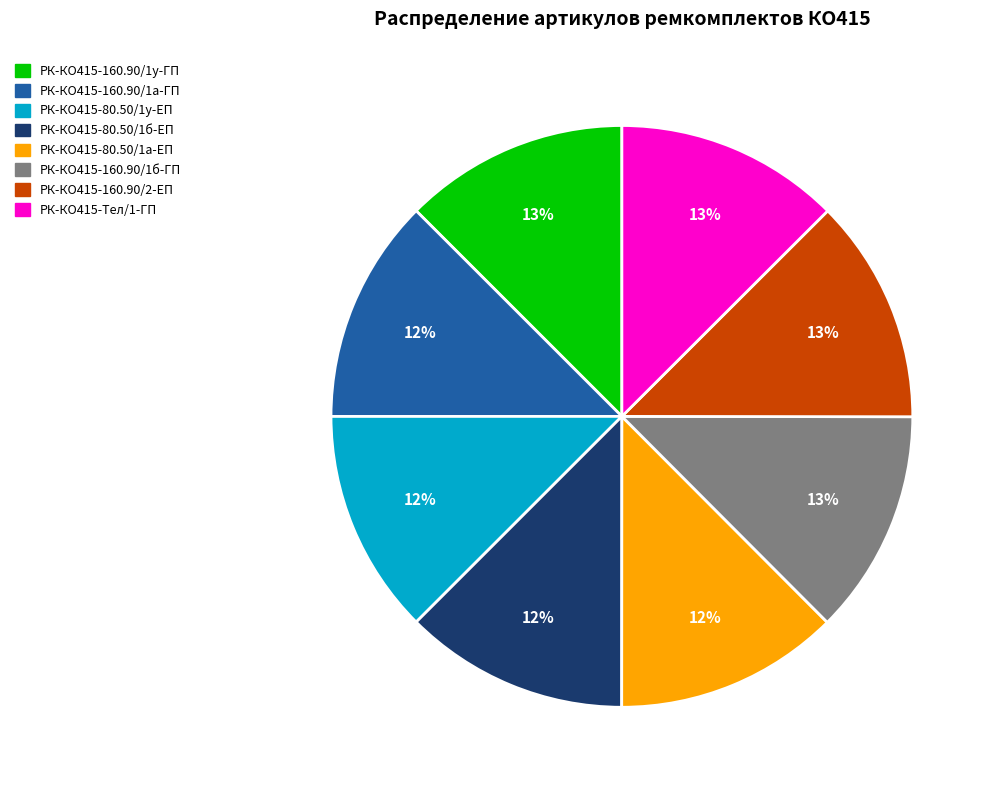

To the nearest percent, what portion does РК-КО415-80.50/1у-ЕП represent?

12%